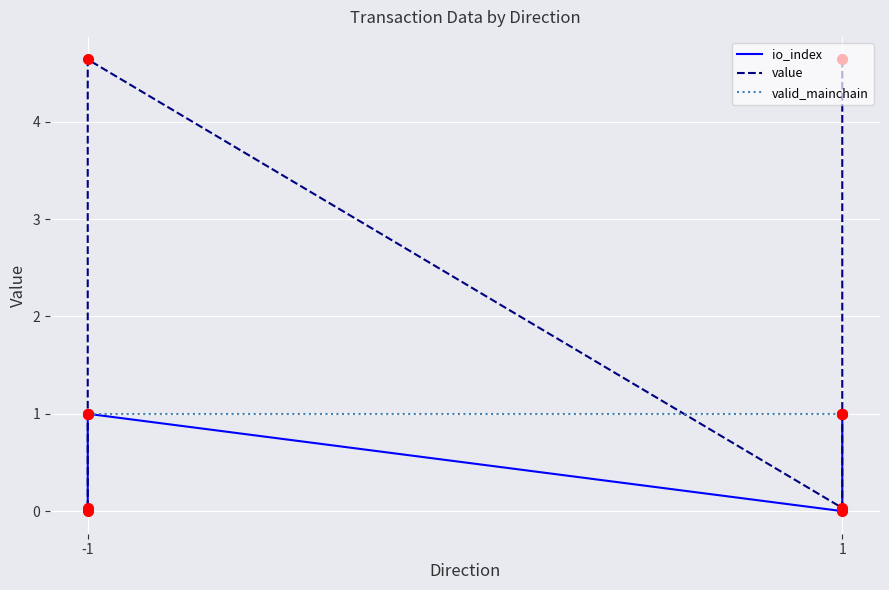

How many lines are shown in the chart?

3